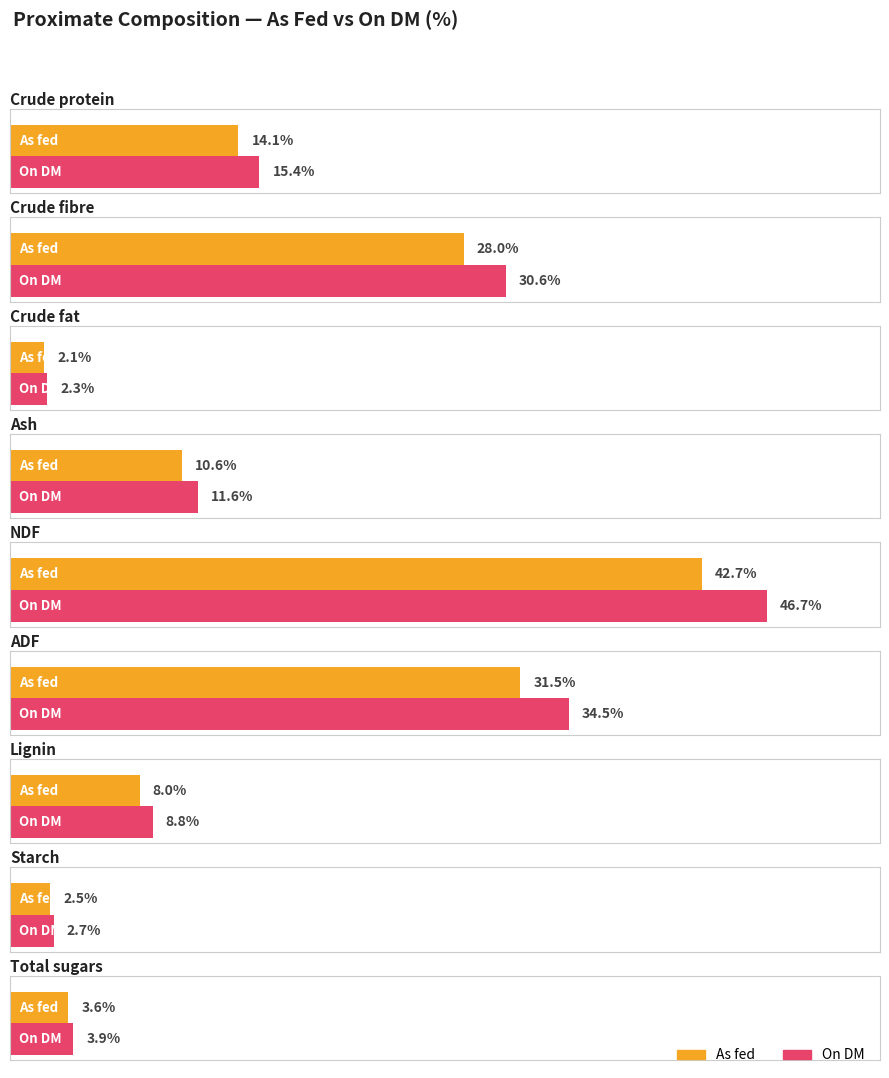

What are all the series names shown in the legend?

As fed, On DM